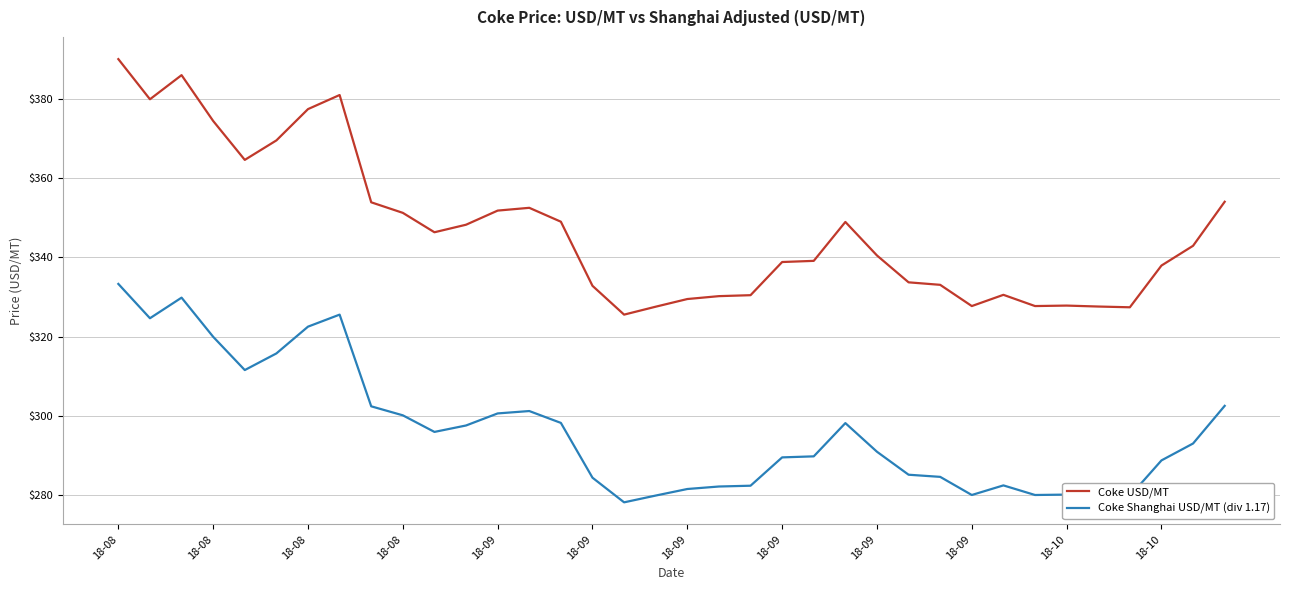

Which series has the widest spread of values?

Coke USD/MT